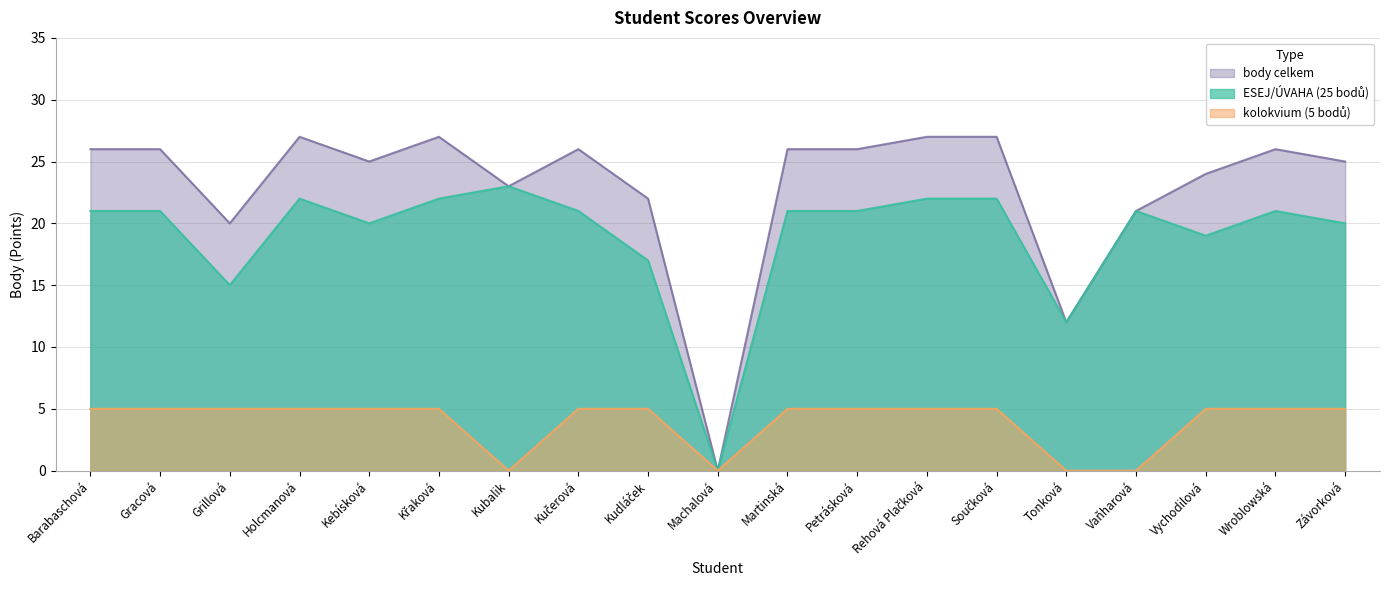

What is the difference between the highest and lowest values at Wroblowská?

21